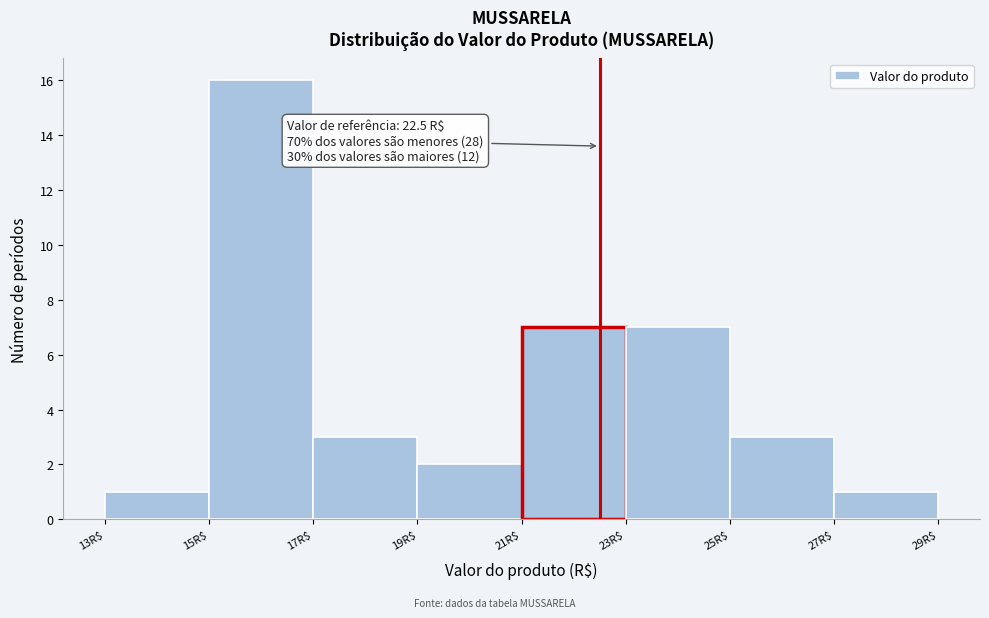

Which range on the x-axis has the tallest bar?

15 to 17